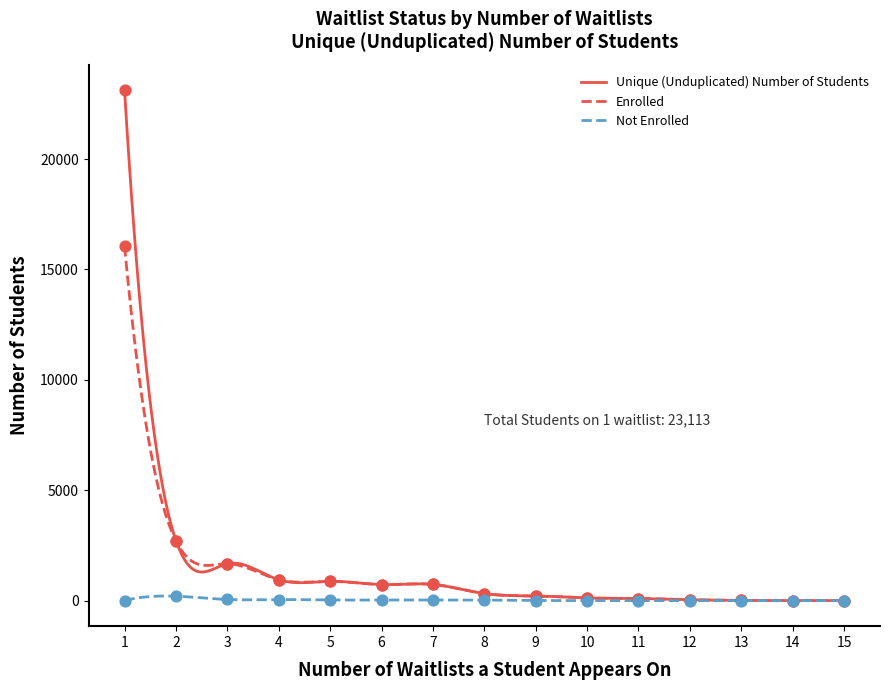

At which category is the sum across all series the highest?

1